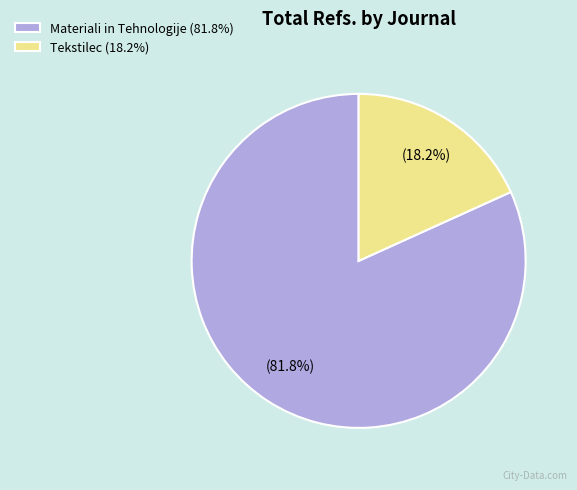

To the nearest percent, what is the difference between the Tekstilec and Materiali in Tehnologije slice percentages?

64%